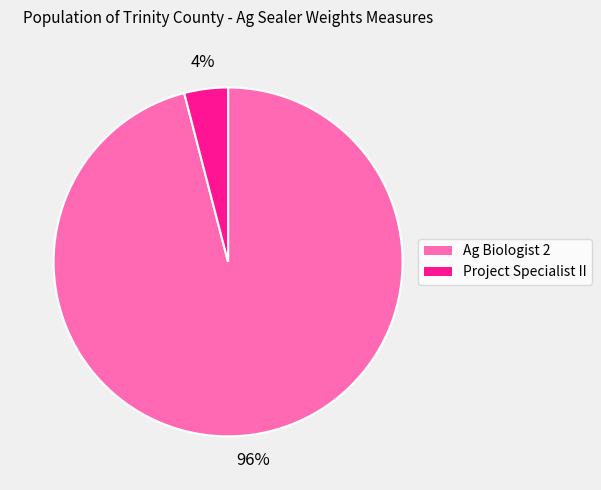

What is the largest slice in the pie chart?

Ag Biologist 2